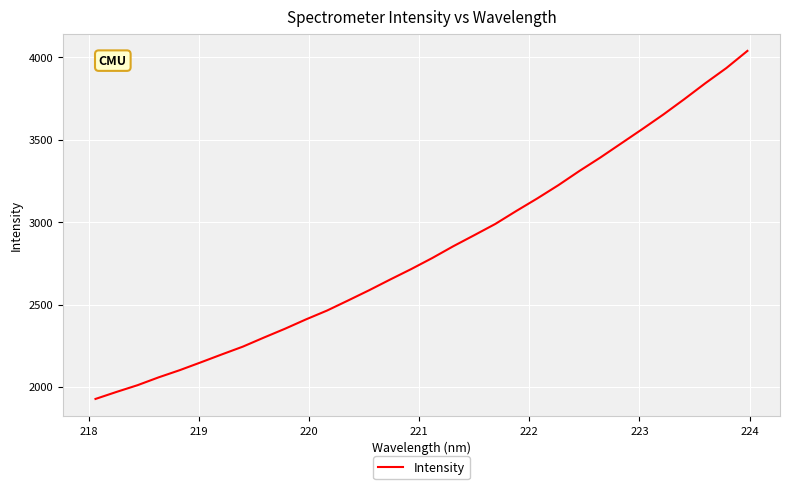

What is the greatest value displayed?

4040.0